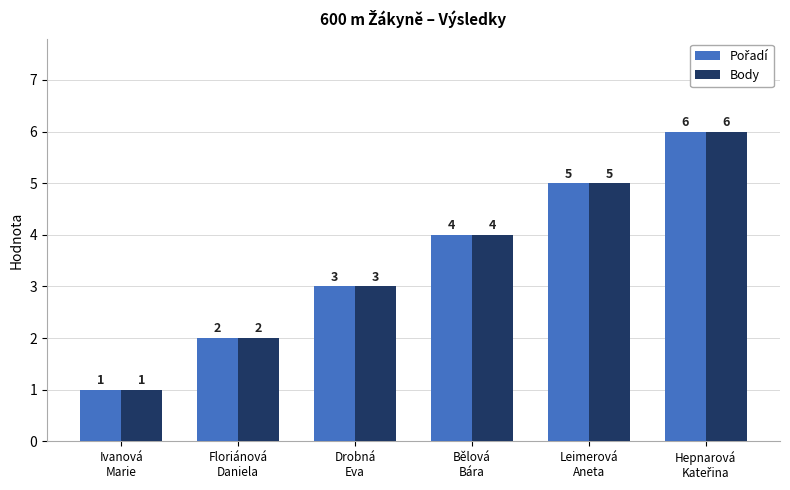

Does the chart contain stacked bars?

No